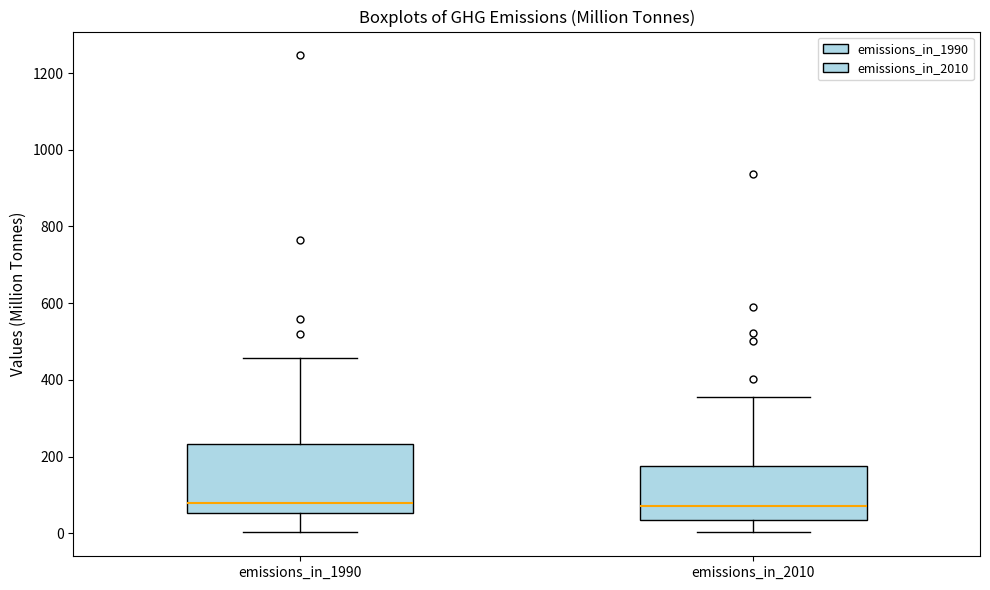

Which box is the tallest, from its lower edge to its upper edge?

emissions_in_1990